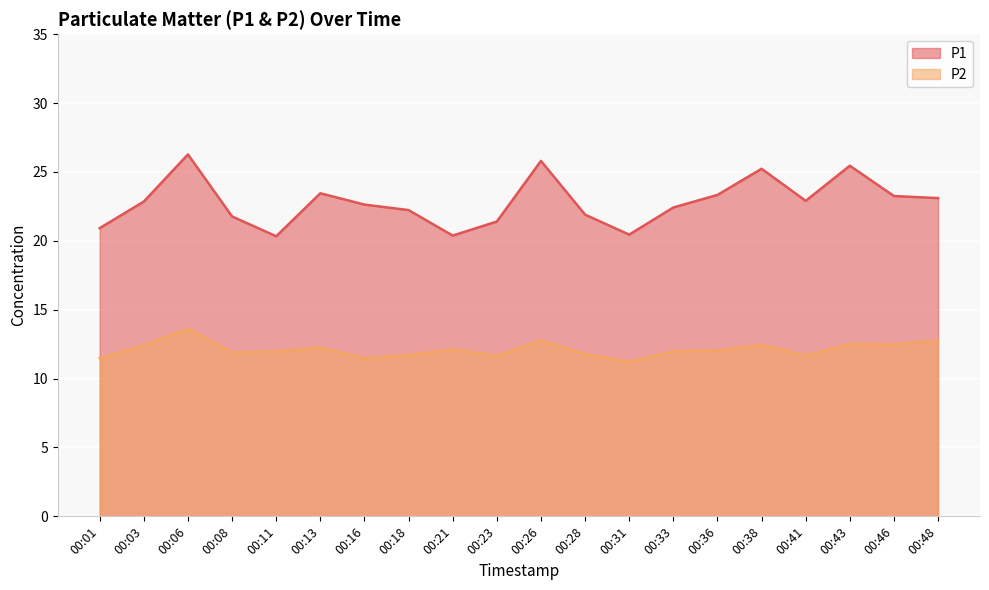

List the labels in order of P2 value, largest first.

00:06, 00:26, 00:48, 00:43, 00:46, 00:38, 00:03, 00:13, 00:21, 00:36, 00:11, 00:33, 00:08, 00:28, 00:18, 00:41, 00:23, 00:01, 00:16, 00:31